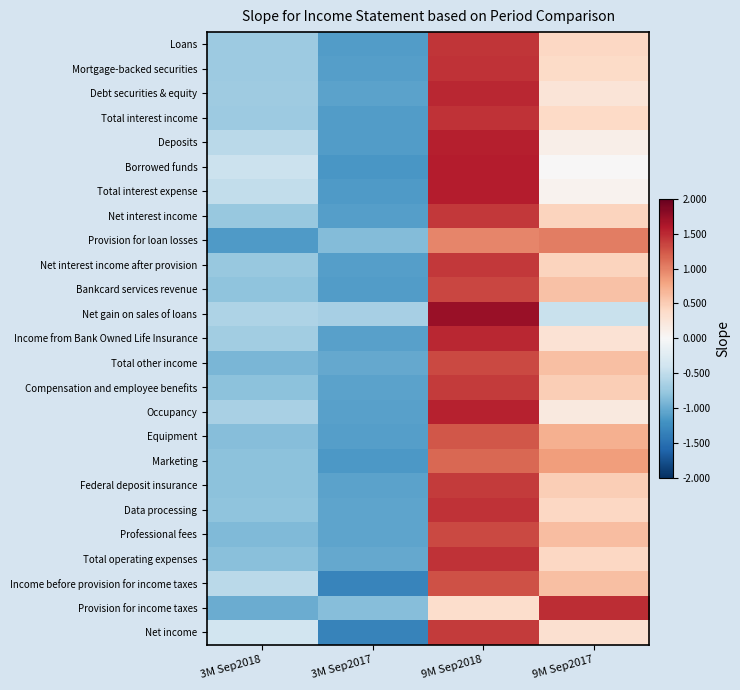

Which has a higher value, 3M Sep2018 or 9M Sep2017?

9M Sep2017